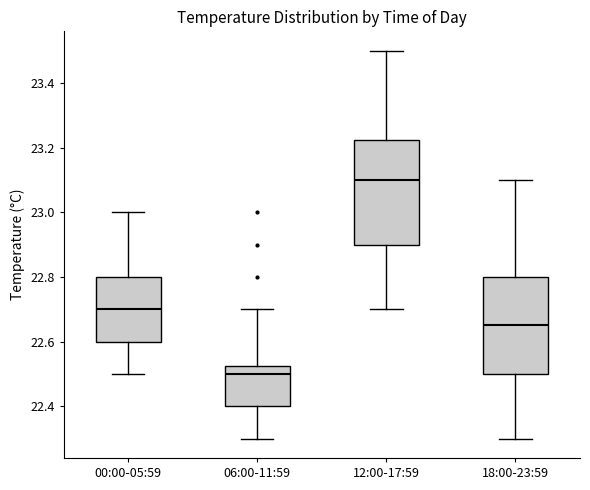

Reading left to right, read every box against the y-axis: the position of its median line, the range the box covers, and the ends of its whiskers. The values are not printed on the chart, so give them approximately, as read against the axis.

00:00-05:59: median 22.70, box 22.60 to 22.80, whiskers 22.50 to 23.00
06:00-11:59: median 22.50, box 22.40 to 22.52, whiskers 22.30 to 22.70
12:00-17:59: median 23.10, box 22.90 to 23.22, whiskers 22.70 to 23.50
18:00-23:59: median 22.66, box 22.50 to 22.80, whiskers 22.30 to 23.10